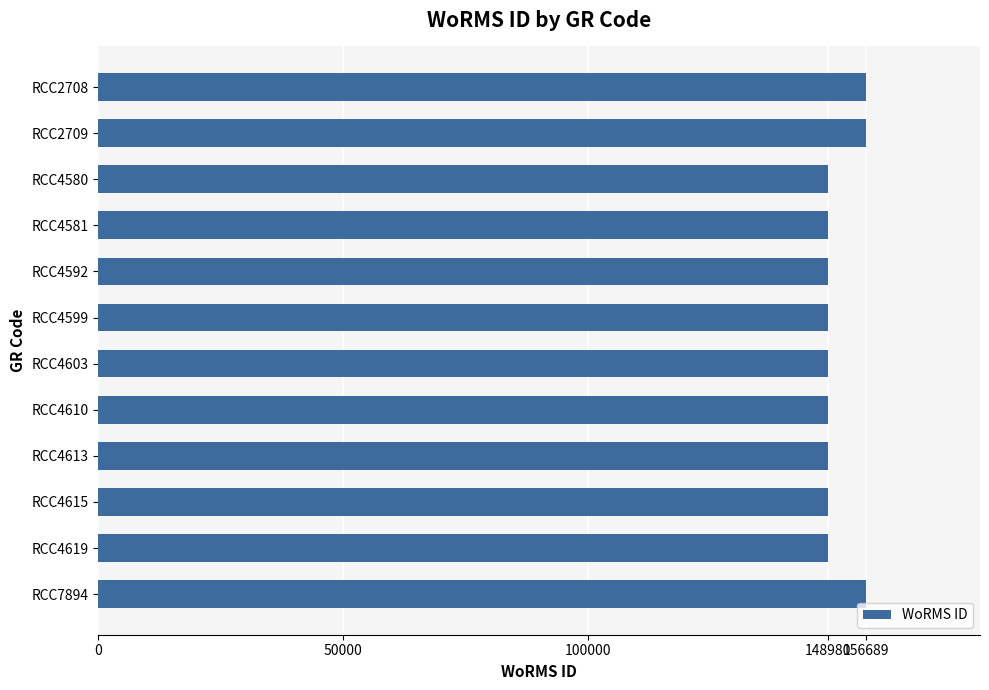

What is the value of the 3rd bar from the top?

148980